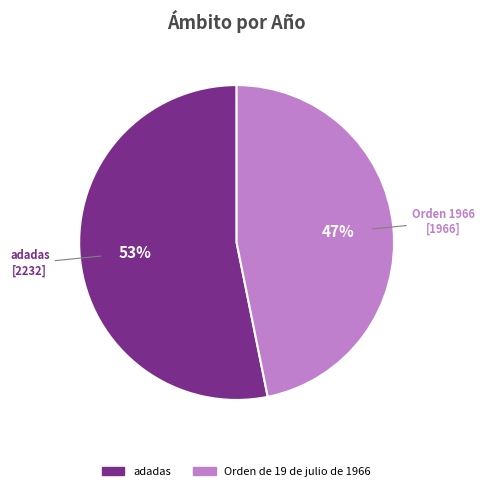

What percentage is the Orden de 19 de julio de 1966 slice, to the nearest percent?

47%